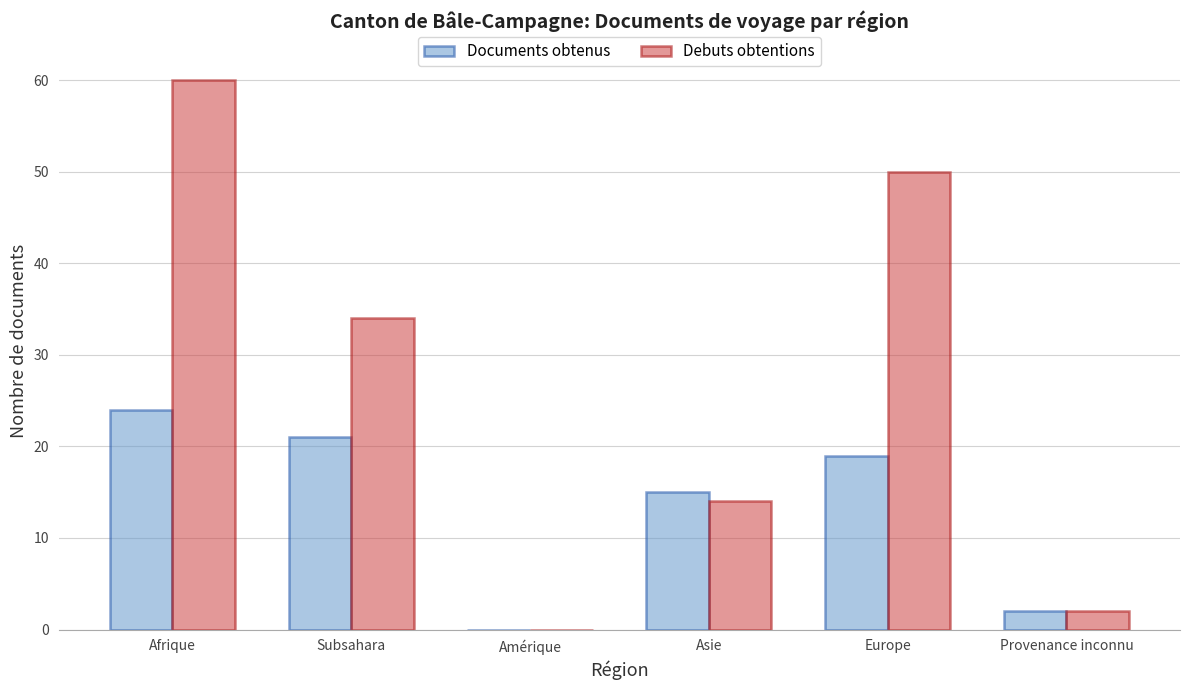

What is the maximum value for Debuts obtentions?

60